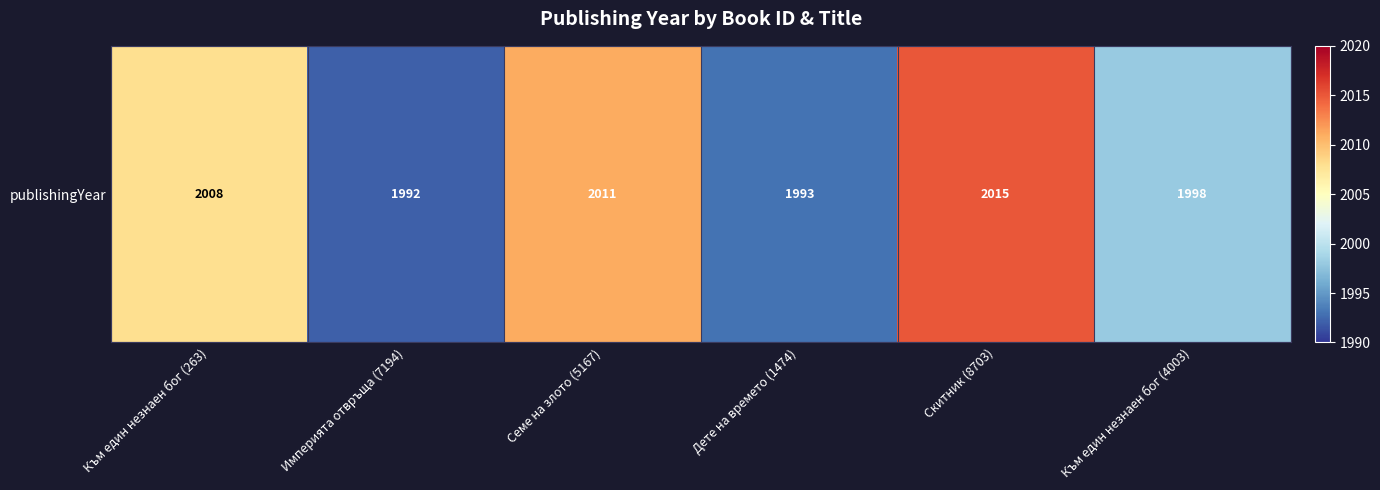

Approximately how many times larger is the value at Към един незнаен бог (263) compared to Империята отвръща (7194)?

1.0